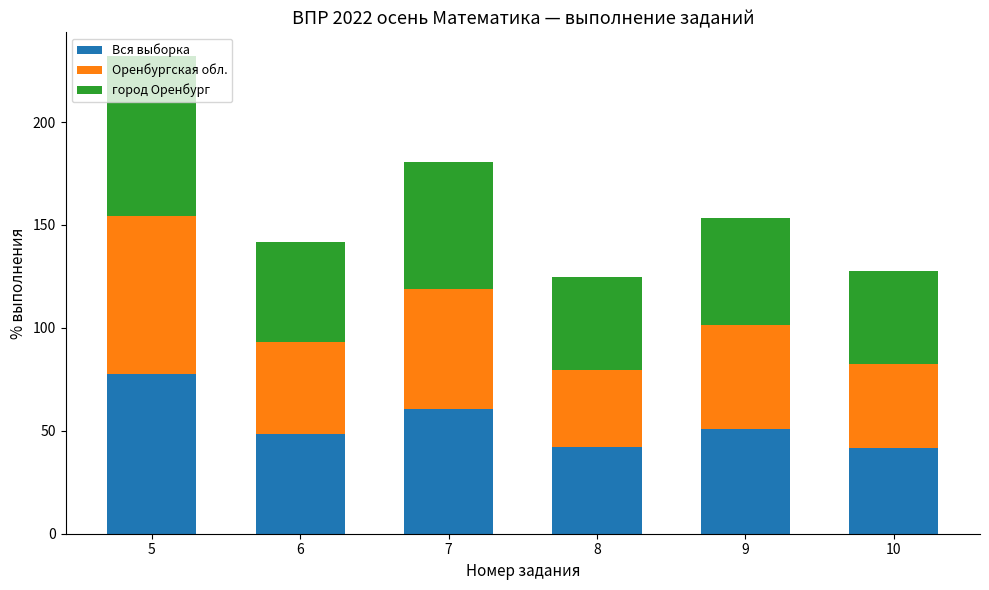

What is the sum of the Вся выборка values at 7 and 5?

138.5